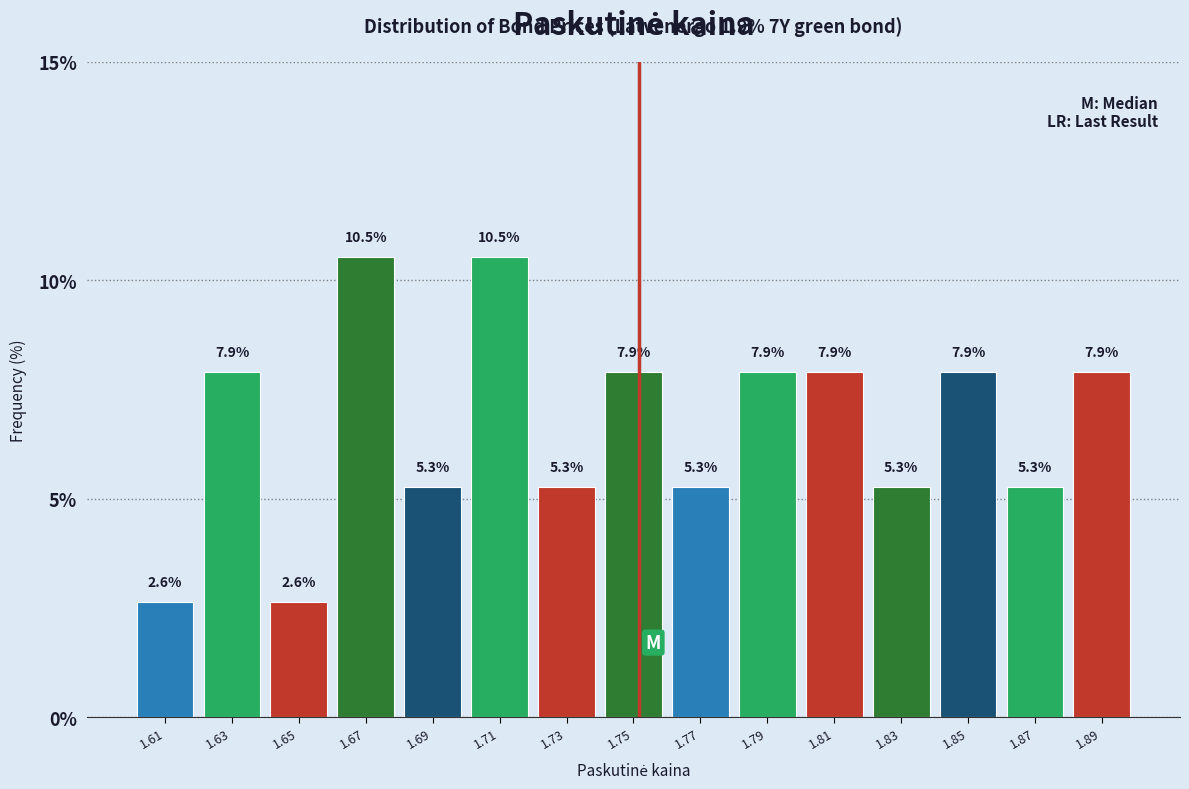

Reading left to right, transcribe this chart: for each bar, give the range it covers on the x-axis and its height.

1.60 to 1.62: 2.6
1.62 to 1.64: 7.9
1.64 to 1.66: 2.6
1.66 to 1.68: 10.5
1.68 to 1.70: 5.3
1.70 to 1.72: 10.5
1.72 to 1.74: 5.3
1.74 to 1.76: 7.9
1.76 to 1.78: 5.3
1.78 to 1.80: 7.9
1.80 to 1.82: 7.9
1.82 to 1.84: 5.3
1.84 to 1.86: 7.9
1.86 to 1.88: 5.3
1.88 to 1.90: 7.9